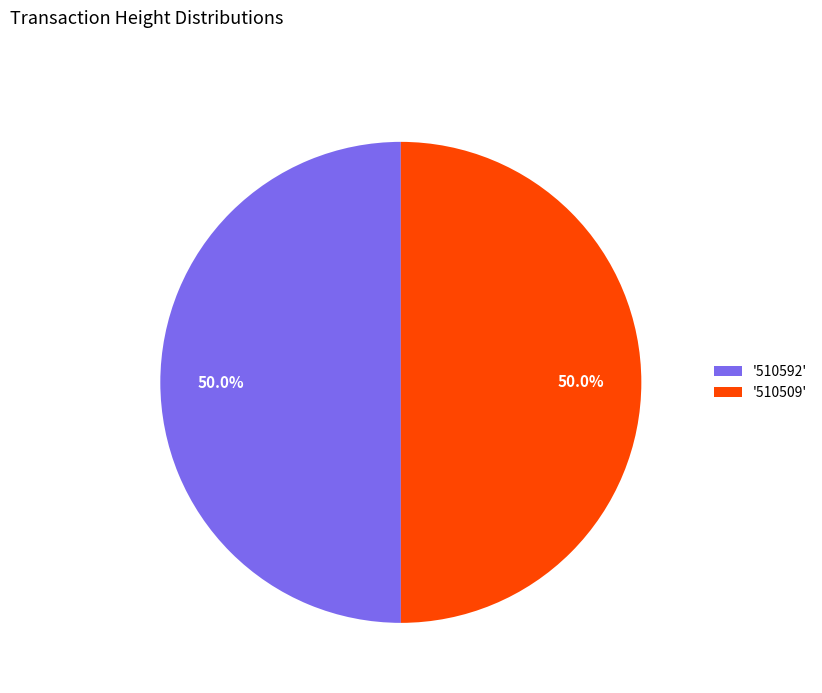

Combined, do '510509' and '510592' account for over 50%?

Yes